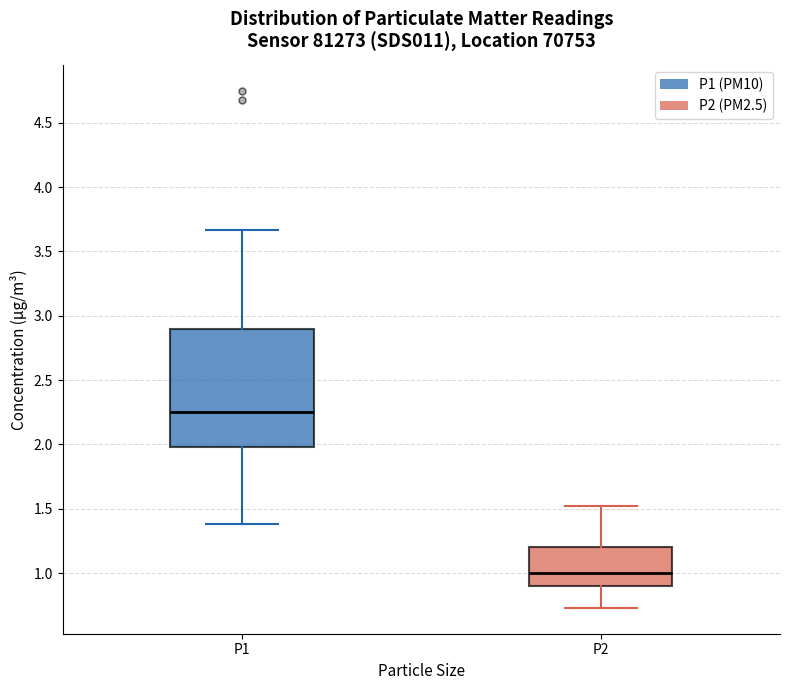

Reading left to right, read every box against the y-axis: the position of its median line, the range the box covers, and the ends of its whiskers. The values are not printed on the chart, so give them approximately, as read against the axis.

P1: median 2.25, box 2.00 to 2.90, whiskers 1.40 to 3.65
P2: median 1.00, box 0.90 to 1.20, whiskers 0.75 to 1.50